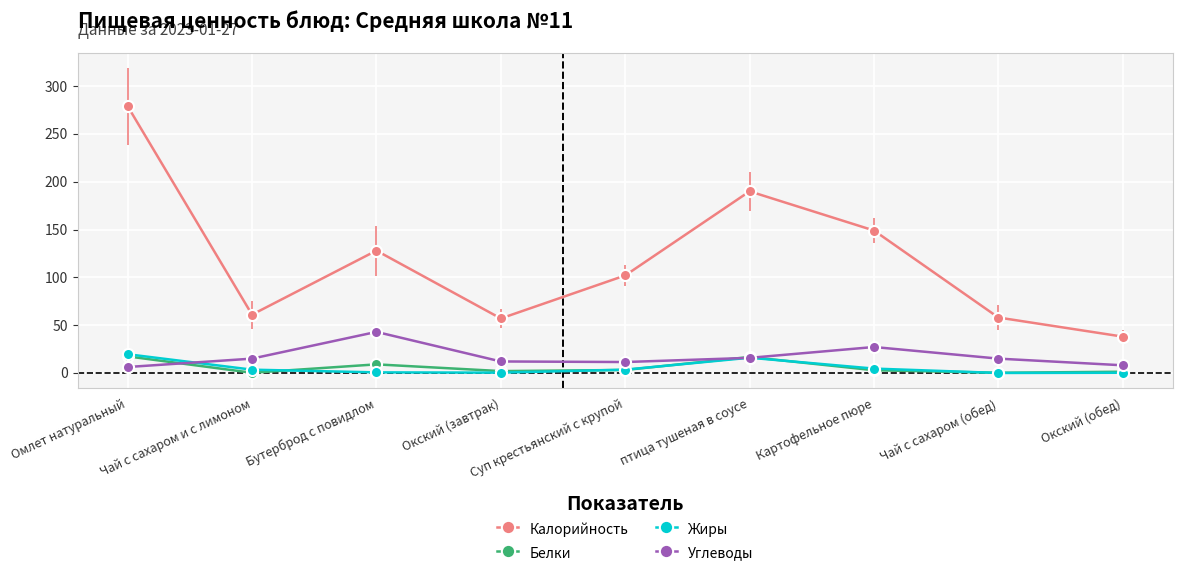

The Белки series shows 1.9 at Окский (завтрак). True or false?

True